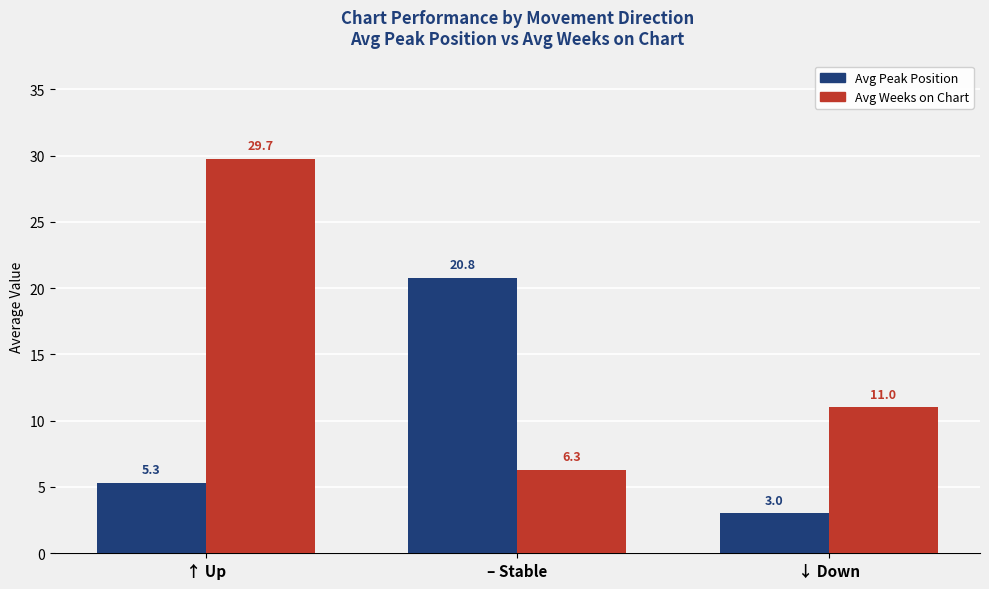

Which series has the widest spread of values?

Avg Weeks on Chart